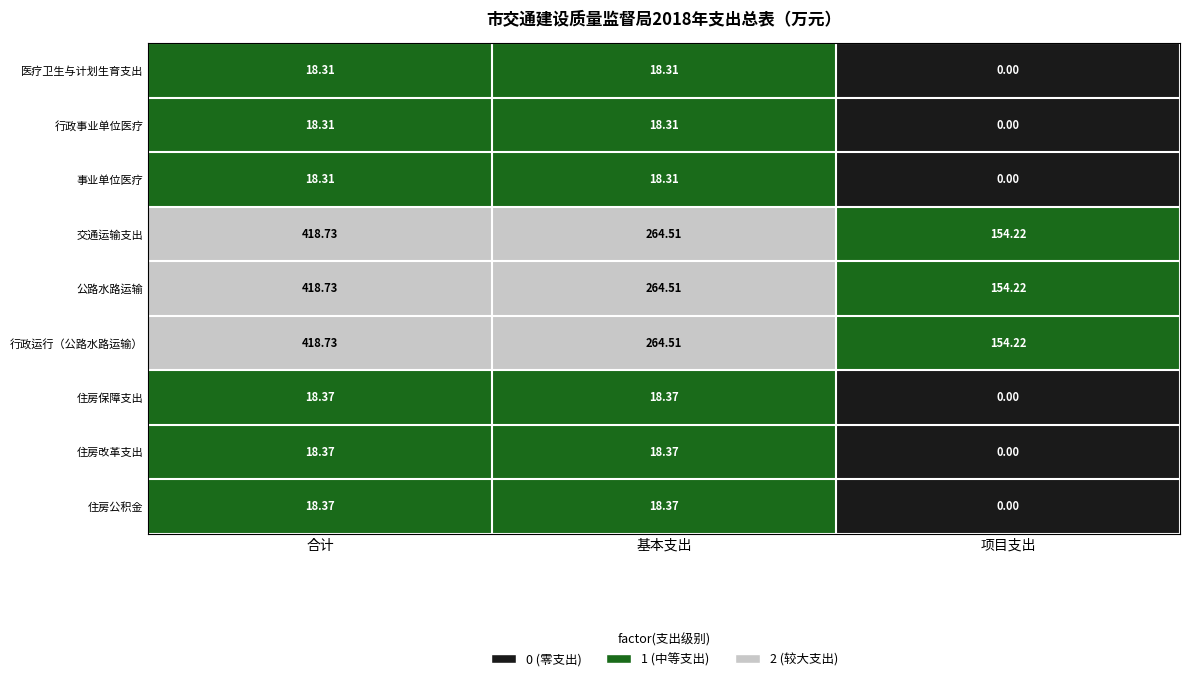

At which category is the sum across all series the highest?

合计